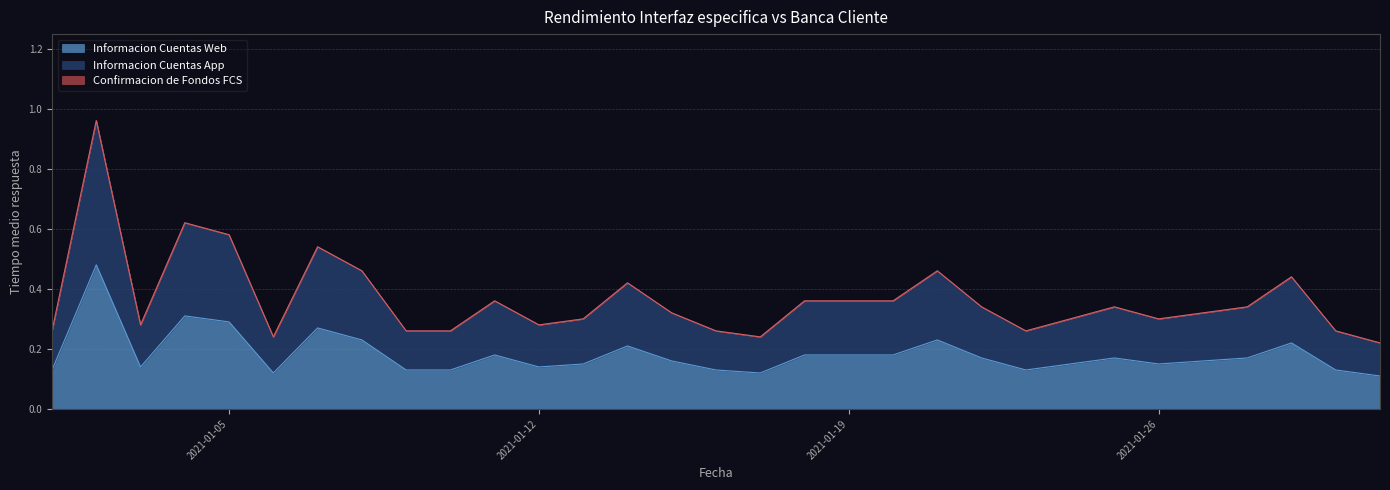

True or false: Informacion Cuentas App has more than 0 interior local peaks.

True